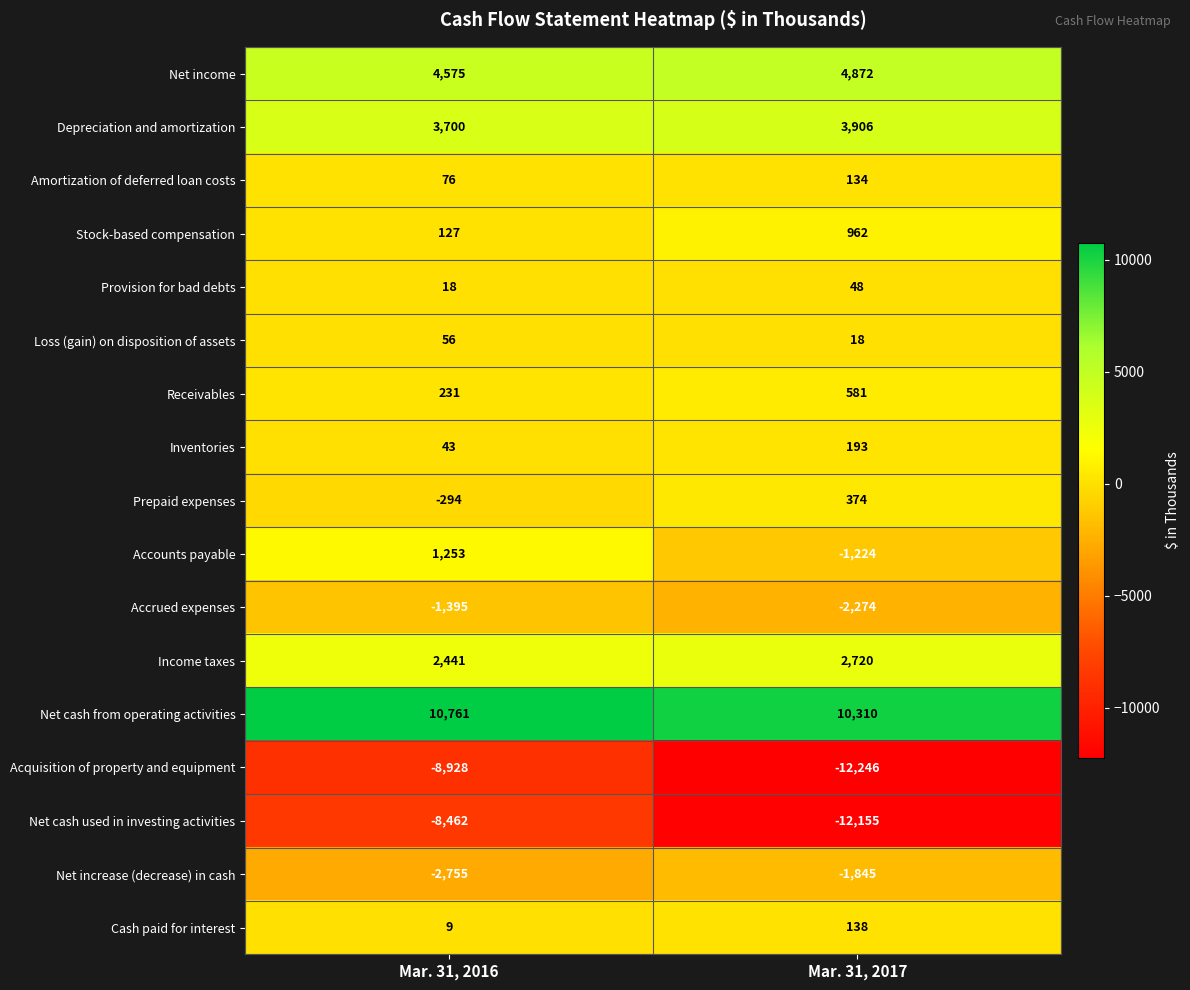

At Mar. 31, 2016, list the series in order from largest to smallest.

Net cash from operating activities, Net income, Depreciation and amortization, Income taxes, Accounts payable, Receivables, Stock-based compensation, Amortization of deferred loan costs, Loss (gain) on disposition of assets, Inventories, Provision for bad debts, Cash paid for interest, Prepaid expenses, Accrued expenses, Net increase (decrease) in cash, Net cash used in investing activities, Acquisition of property and equipment